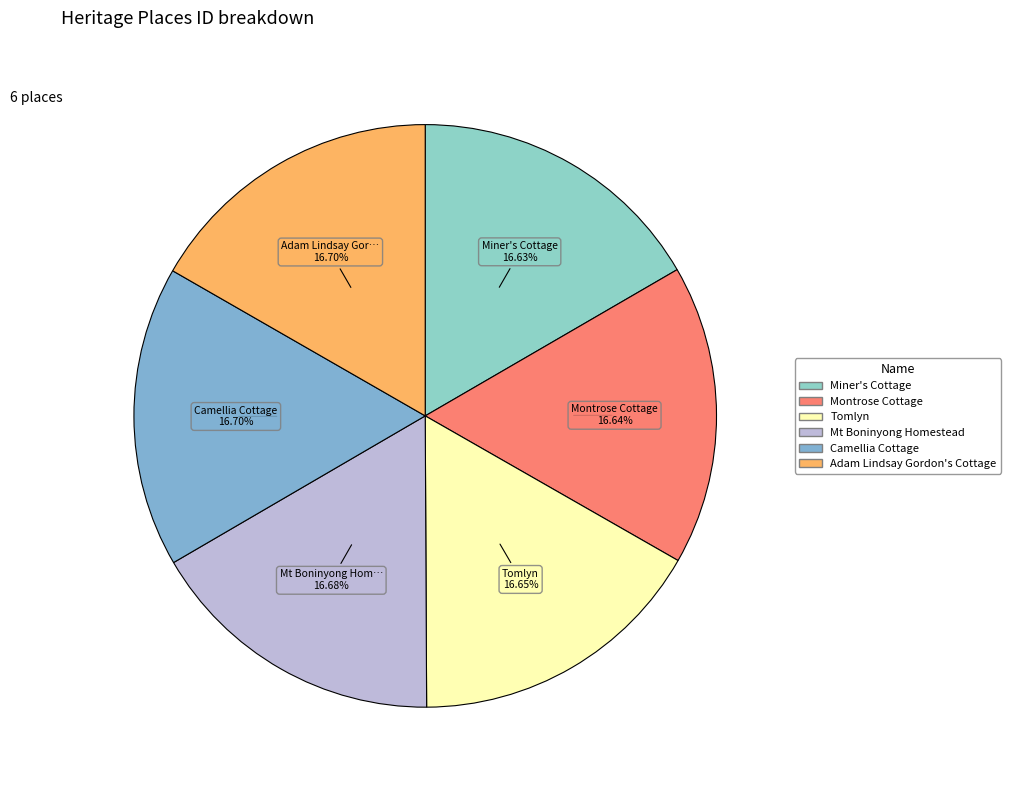

True or false: Tomlyn accounts for 10% of the total.

False